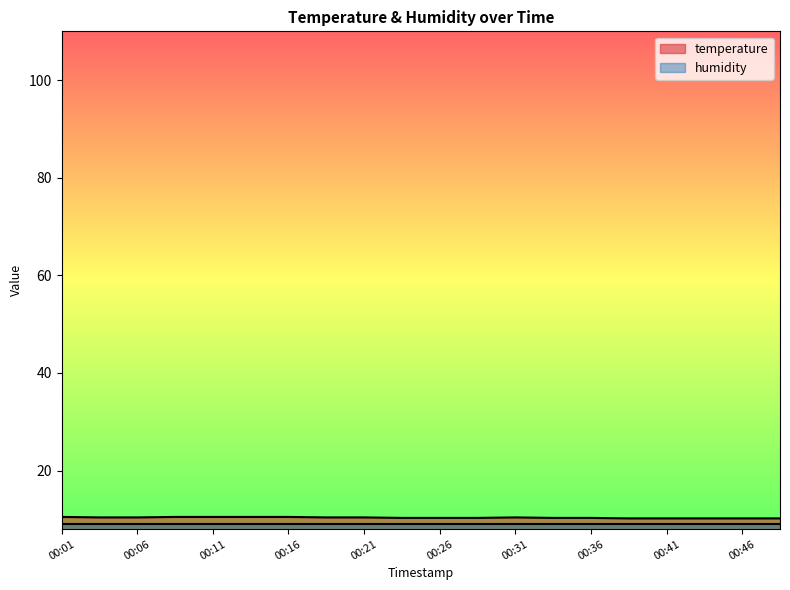

Reading left to right, transcribe all the data shown in this chart.

10.5	10.4	10.4	10.5	10.5	10.5	10.5	10.4	10.4	10.3	10.3	10.3	10.4	10.3	10.3	10.2	10.2	10.2	10.2	10.2